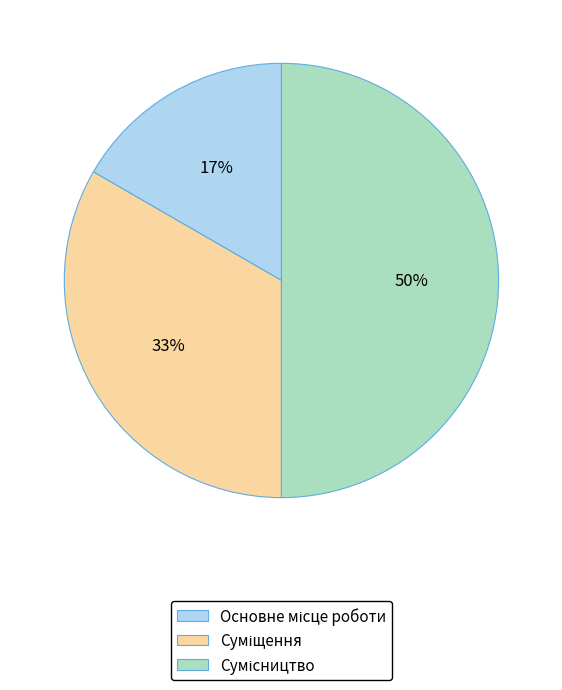

To the nearest percent, what is the average slice percentage?

33%